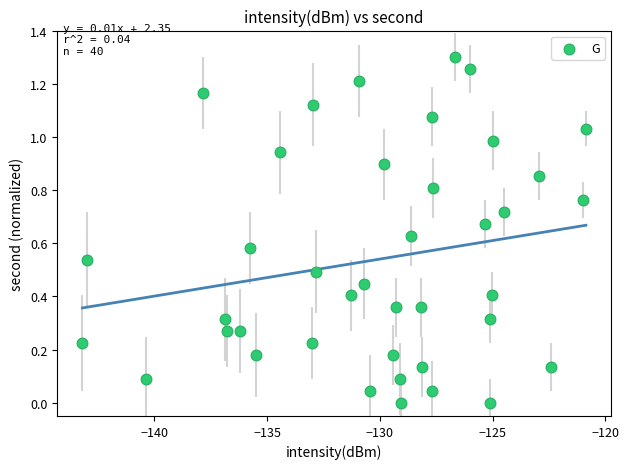

What is the range of X values (max minus min)?

22.3